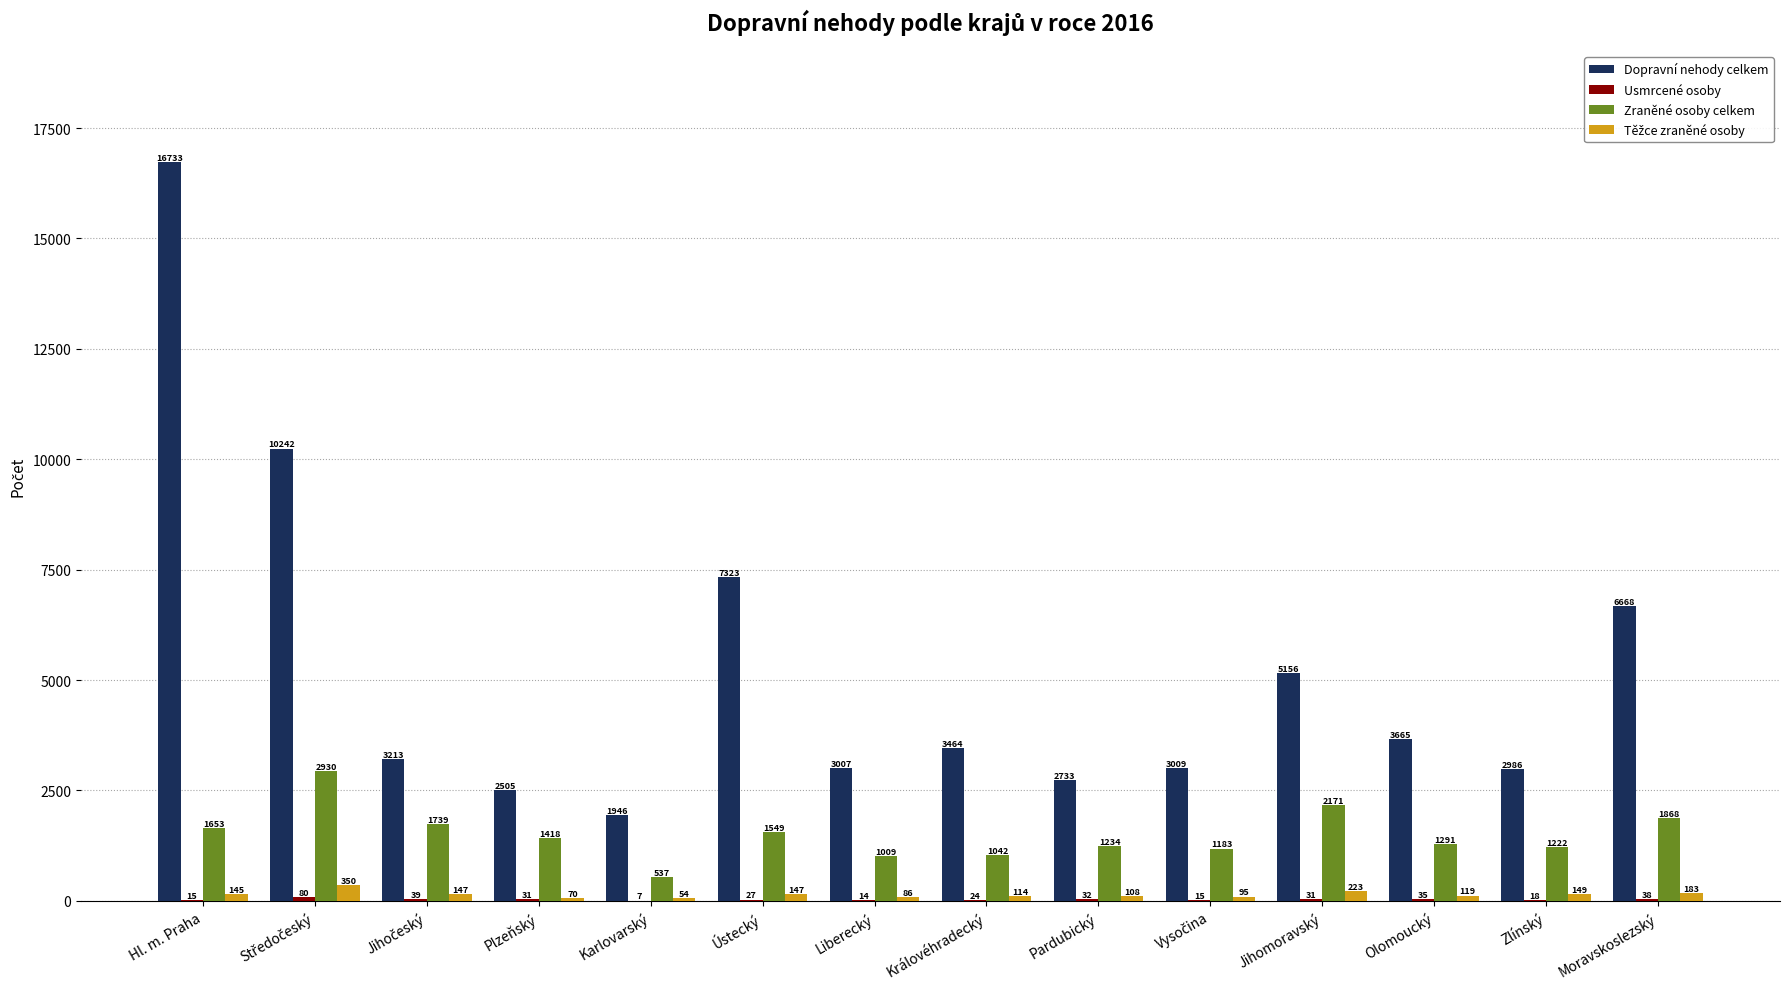

Between Hl. m. Praha and Ústecký, which series saw the biggest shift?

Dopravní nehody celkem